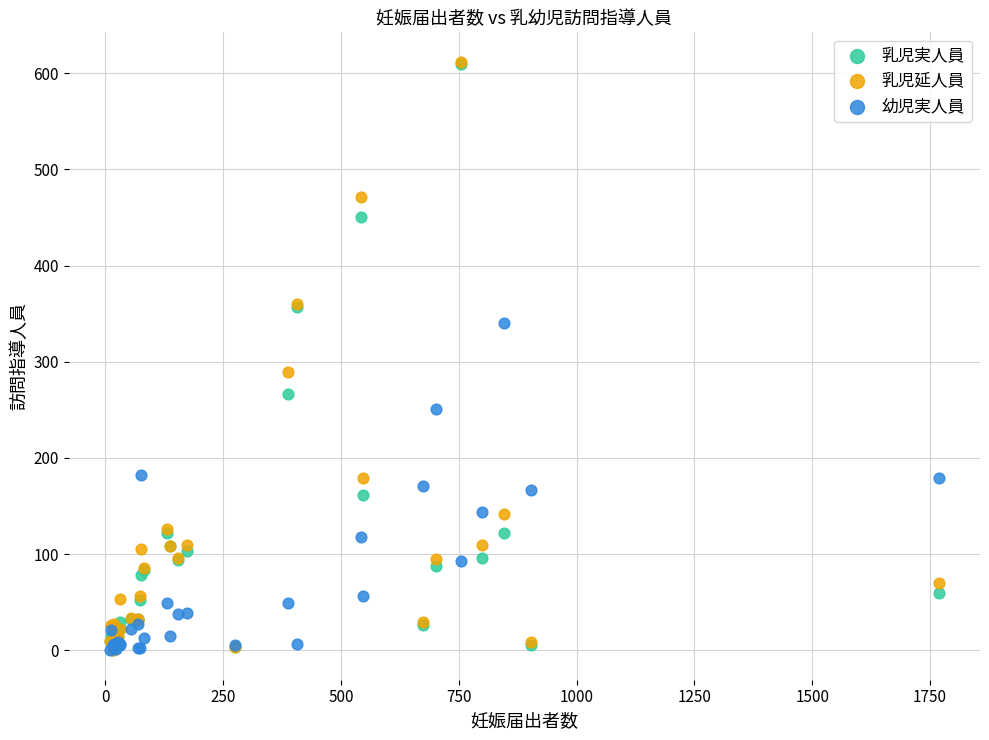

In the 乳児延人員 series, what Y value is closest to 306?

289